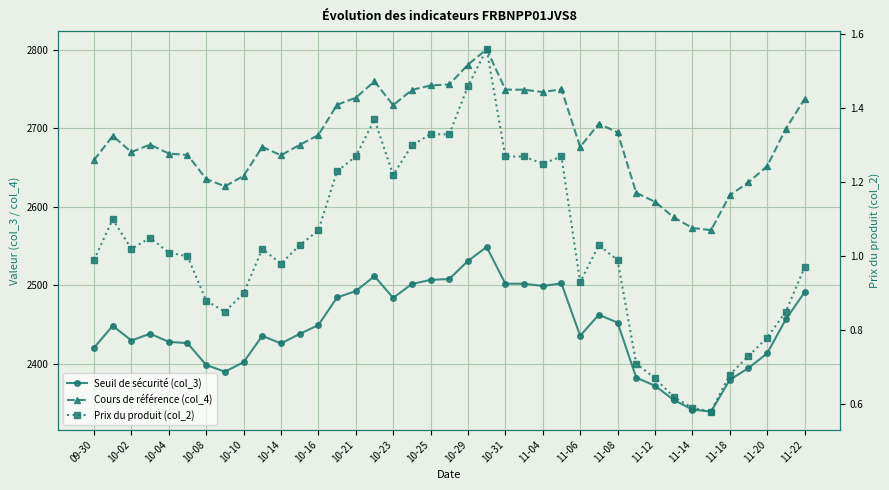

Between 10-16 and 11-06, which series saw the biggest shift?

Cours de référence (col_4)